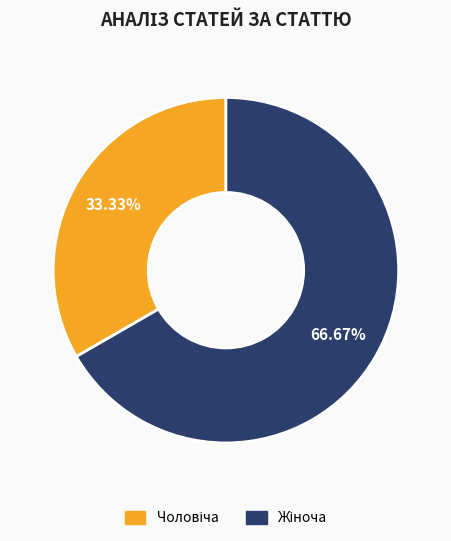

Which has a higher value, Жіноча or Чоловіча?

Жіноча